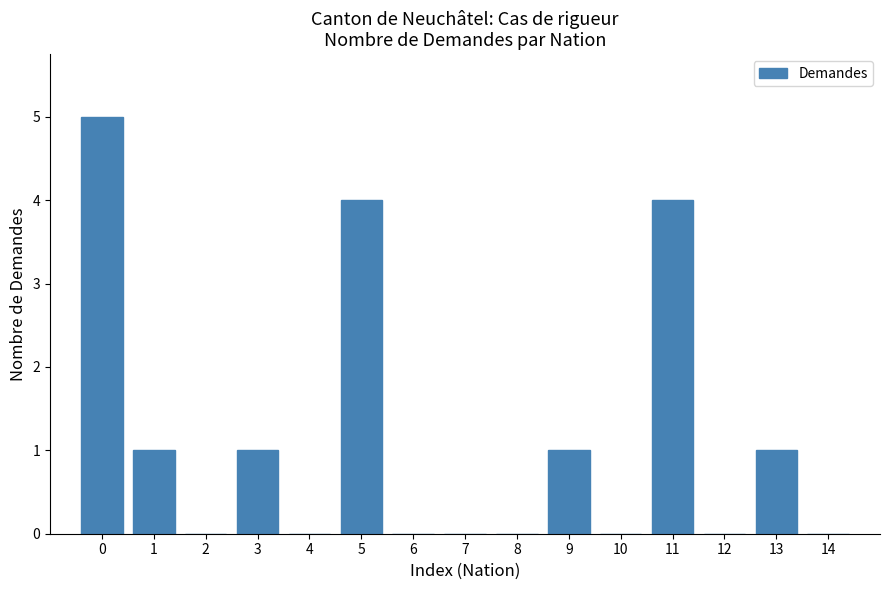

Reading right to left, transcribe all the data shown in this chart.

14=0	13=1	12=0	11=4	10=0	9=1	8=0	7=0	6=0	5=4	4=0	3=1	2=0	1=1	0=5